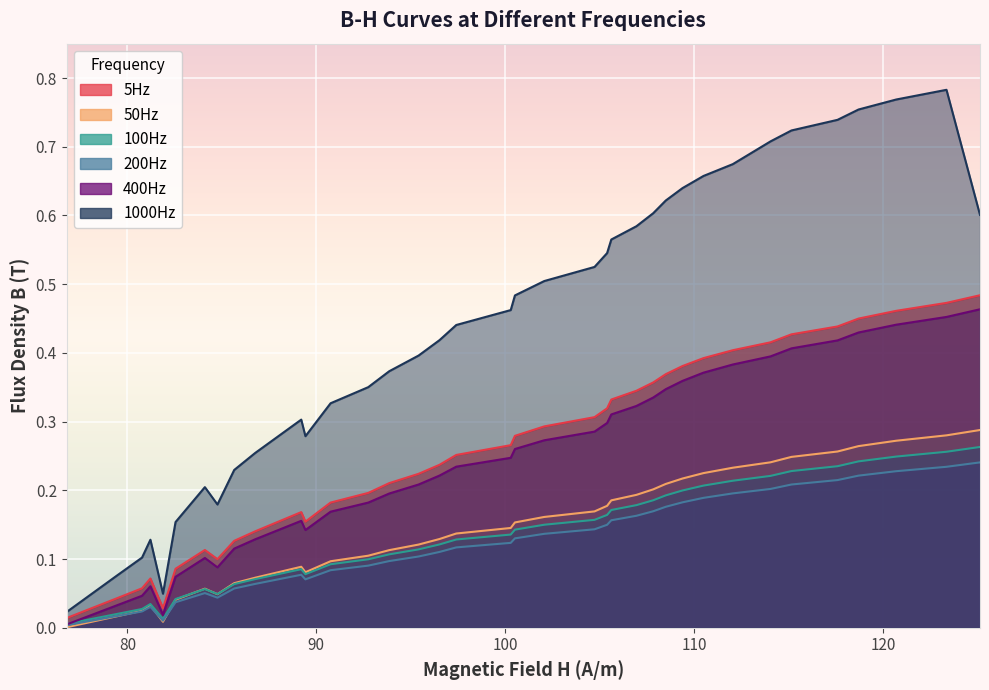

Rank the series by their maximum value, from highest to lowest.

1000Hz, 5Hz, 400Hz, 50Hz, 100Hz, 200Hz